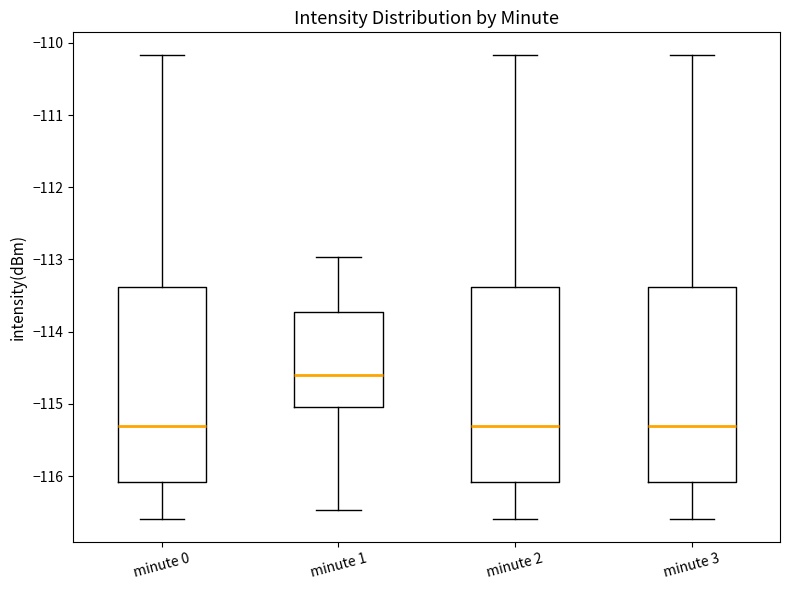

Reading left to right, read every box against the y-axis: the position of its median line, the range the box covers, and the ends of its whiskers. The values are not printed on the chart, so give them approximately, as read against the axis.

minute 0: median -115.3, box -116.1 to -113.4, whiskers -116.6 to -110.2
minute 1: median -114.6, box -115.0 to -113.7, whiskers -116.5 to -113.0
minute 2: median -115.3, box -116.1 to -113.4, whiskers -116.6 to -110.2
minute 3: median -115.3, box -116.1 to -113.4, whiskers -116.6 to -110.2